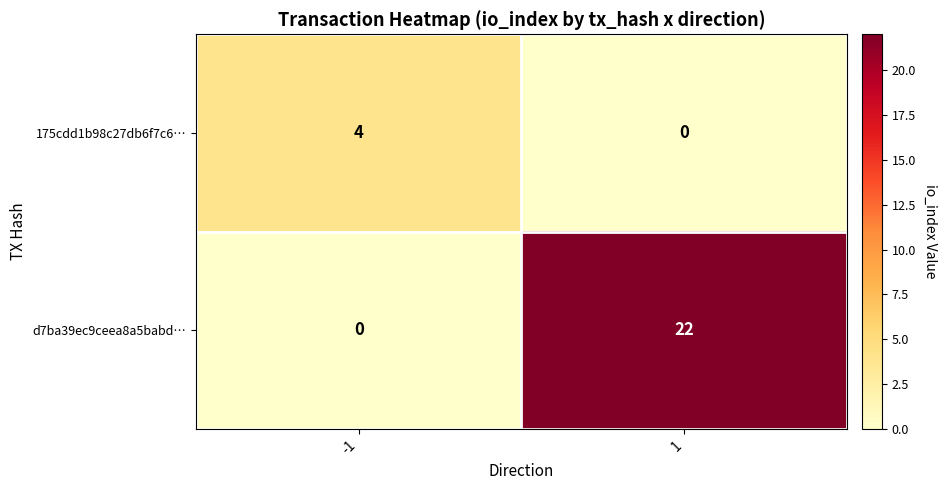

Reading left to right, transcribe all the data shown in this chart.

175cdd1b98c27db6f7c6…: -1=4	1=0
d7ba39ec9ceea8a5babd…: -1=0	1=22